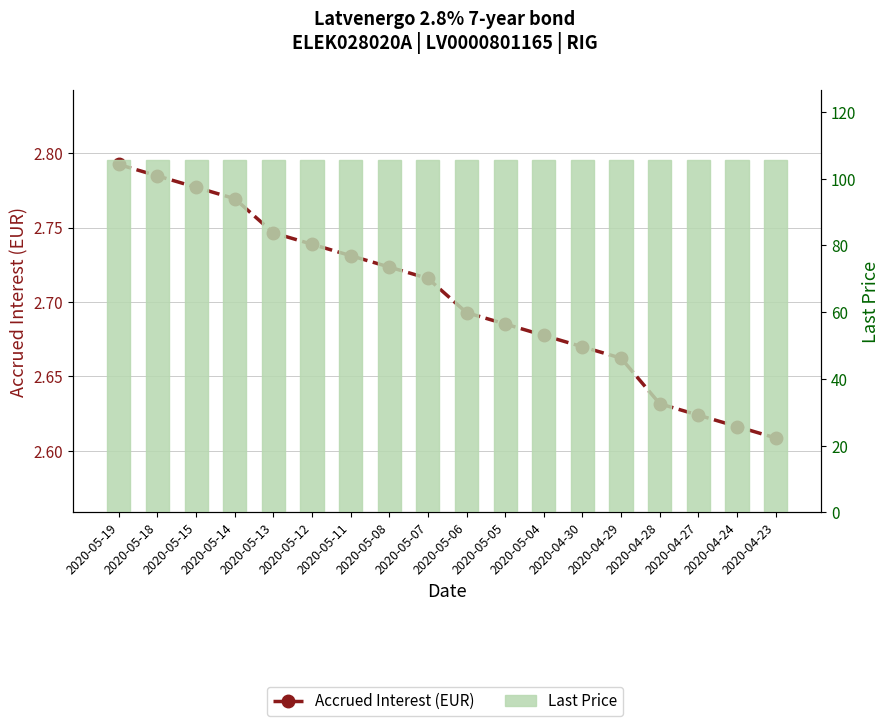

Which has a higher value, 2020-05-12 or 2020-05-14?

2020-05-14